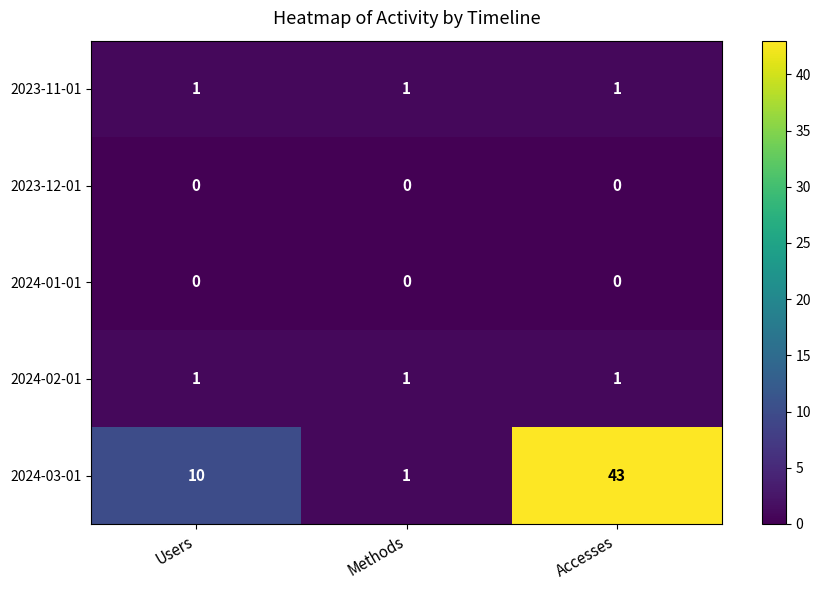

Which category has the highest value in the 2024-03-01 series?

Accesses